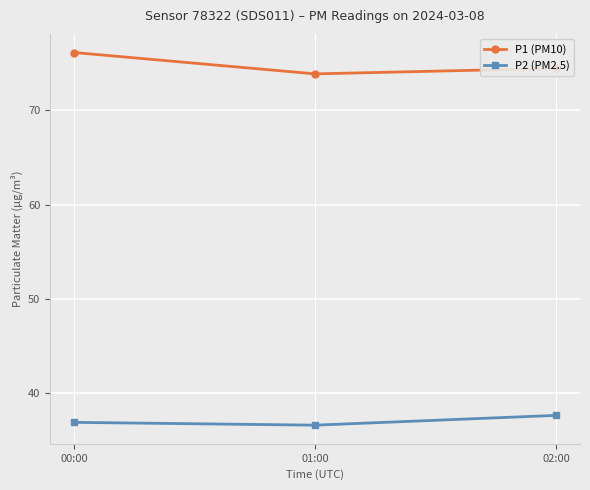

The value of P1 (PM10) at 00:00 is 76.2. True or false?

True